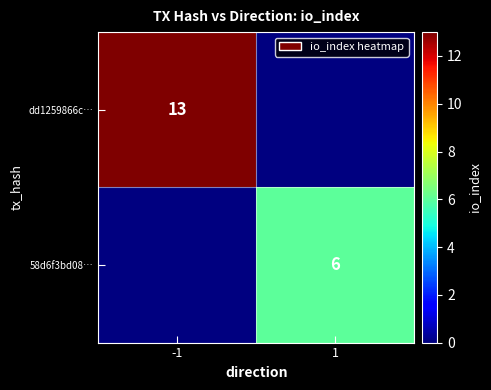

The value of 58d6f3bd08… at 1 is 3. True or false?

False